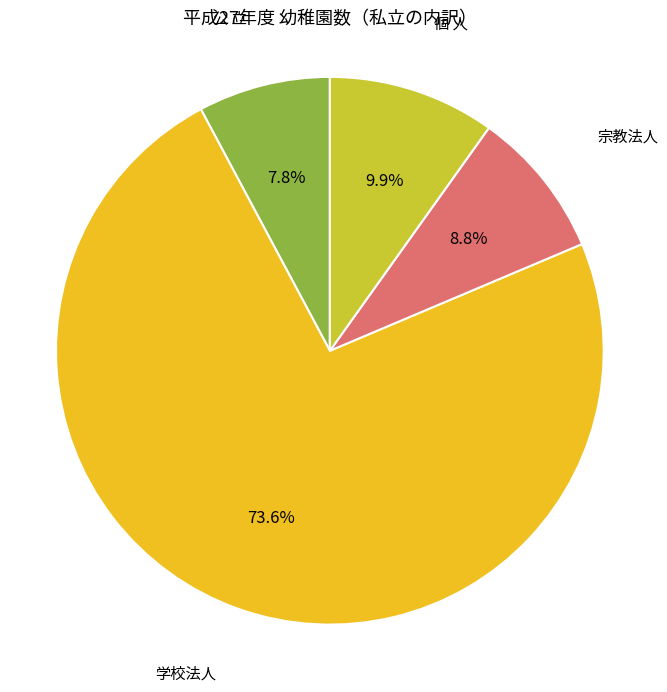

Which category accounts for the majority?

学校法人